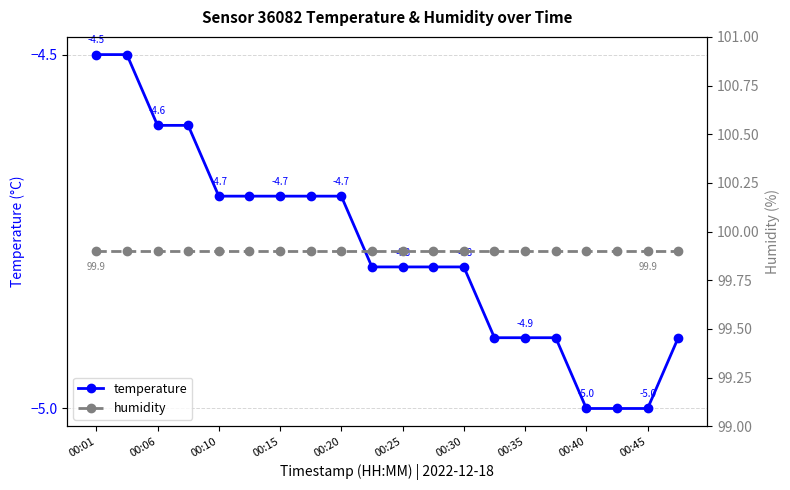

What is the lowest value of the temperature series?

-5.0